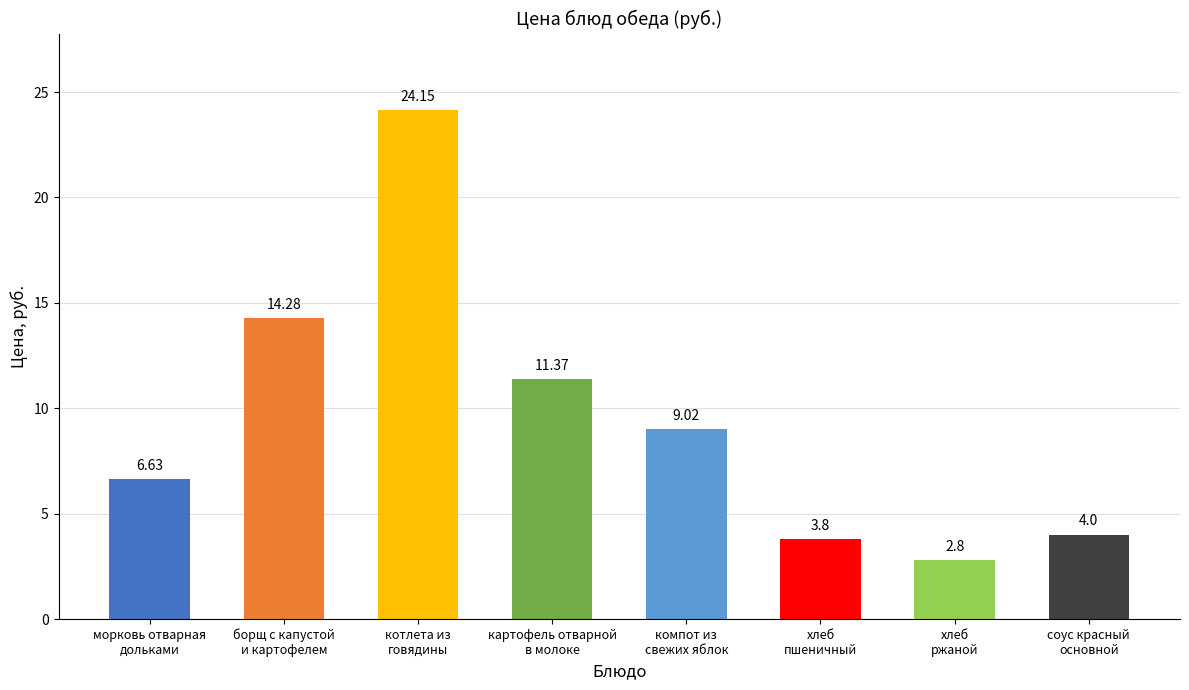

List the labels in order of value, smallest first.

хлеб
ржаной, хлеб
пшеничный, соус красный
основной, морковь отварная
дольками, компот из
свежих яблок, картофель отварной
в молоке, борщ с капустой
и картофелем, котлета из
говядины